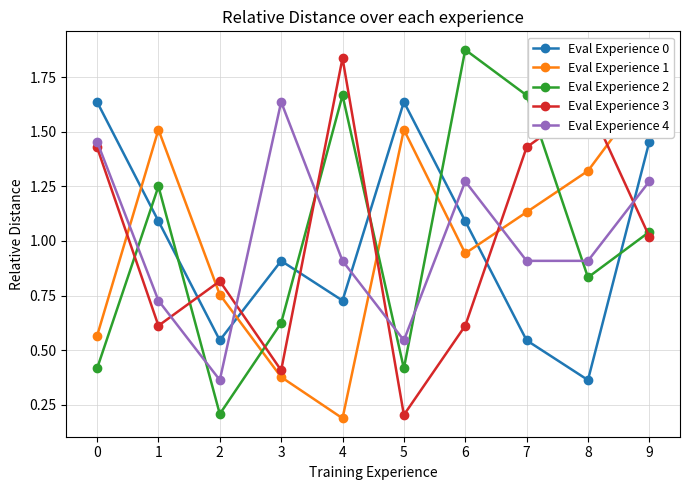

What is the difference between the maximum and minimum values in the Eval Experience 2 series?

1.7